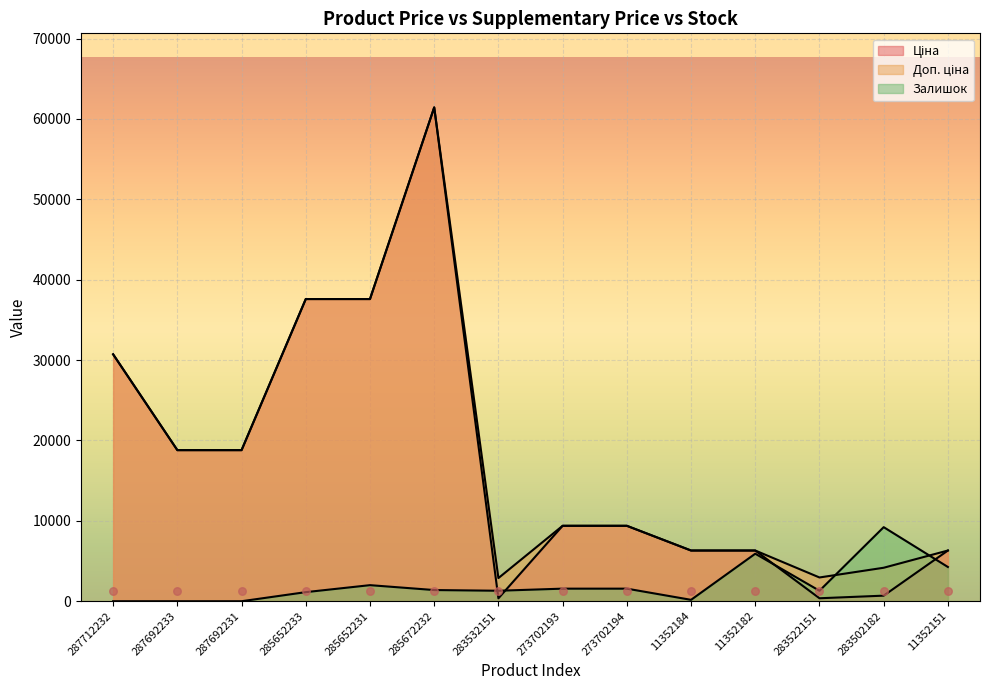

Which series has the largest total across all categories?

Доп. ціна